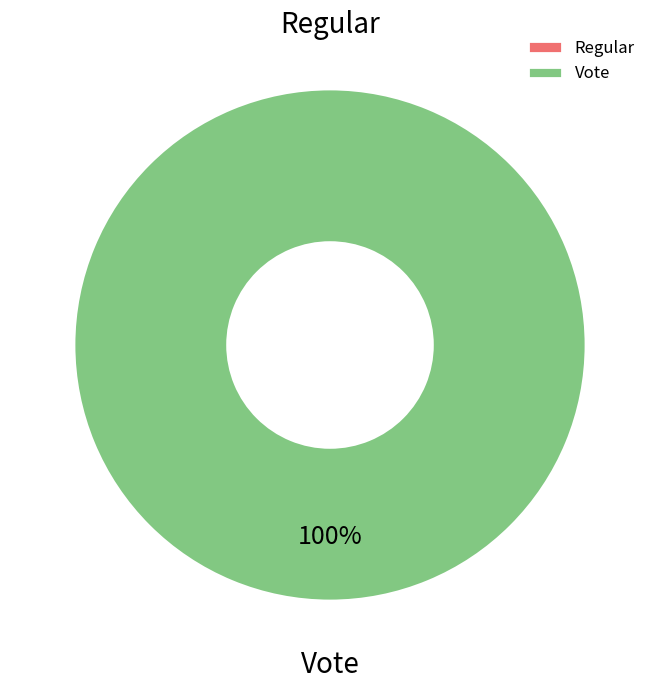

Which slice is the largest?

Vote